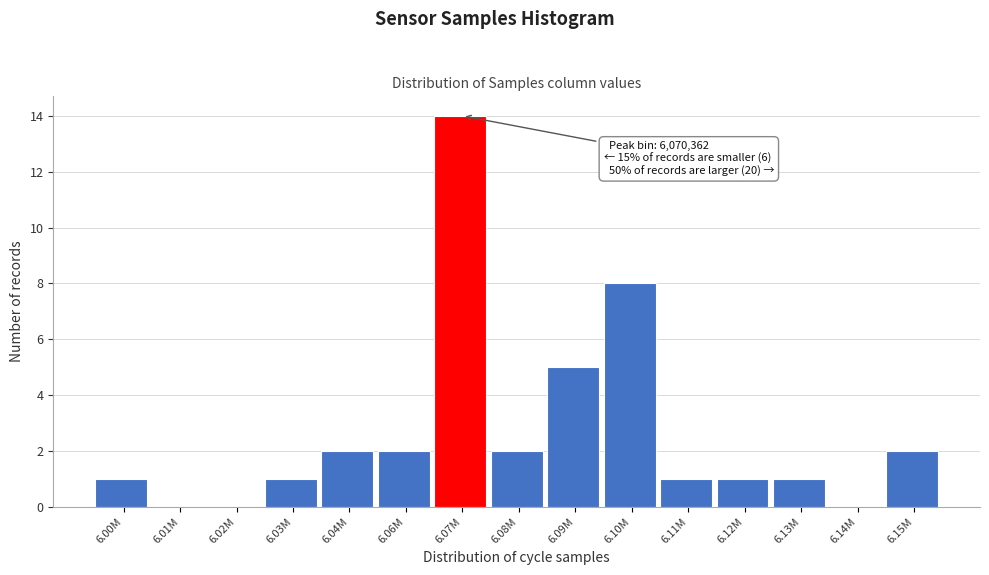

Reading left to right, list all the values displayed in this chart.

6.00M=1	6.01M=0	6.02M=0	6.03M=1	6.04M=2	6.06M=2	6.07M=14	6.08M=2	6.09M=5	6.10M=8	6.11M=1	6.12M=1	6.13M=1	6.14M=0	6.15M=2